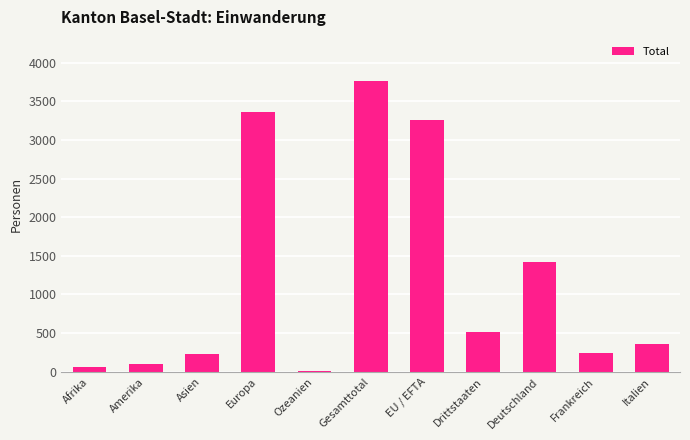

The value at EU / EFTA is 3252. True or false?

True